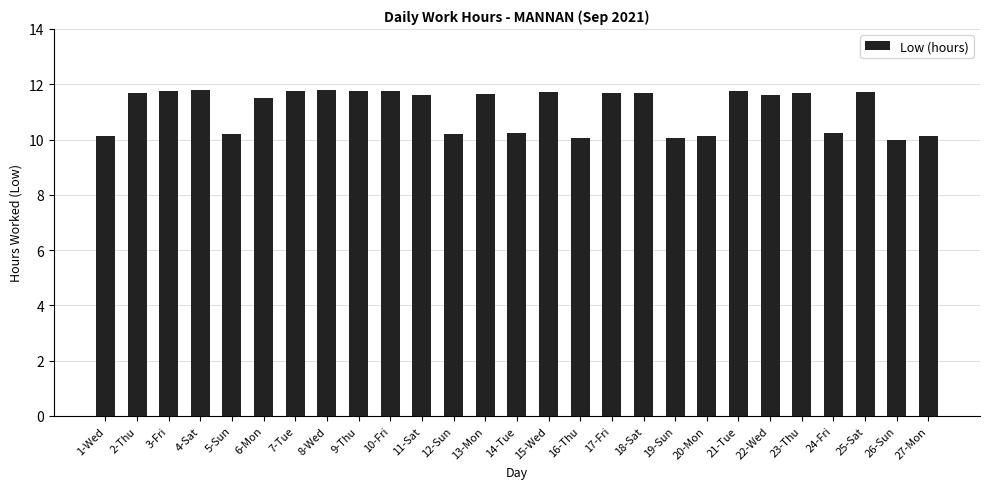

What is the label of the 12th bar from the left?

12-Sun